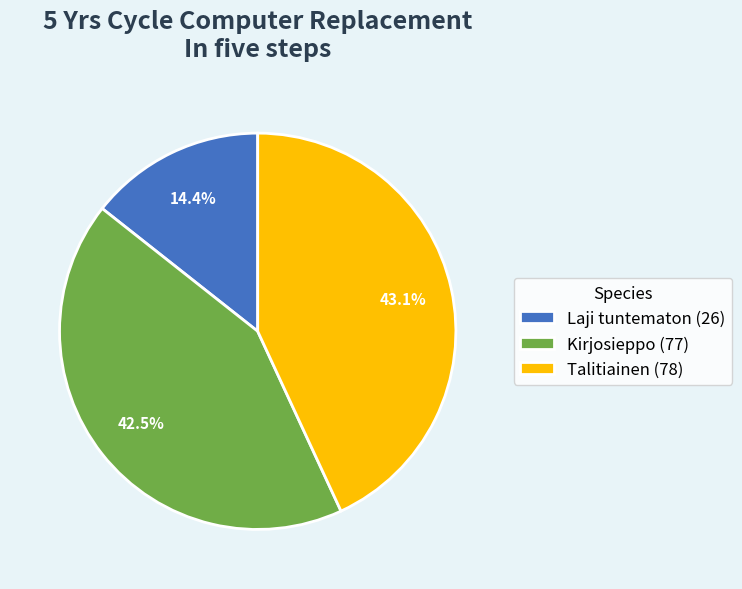

Combined, what portion of the pie is Kirjosieppo and Talitiainen?

85.6%